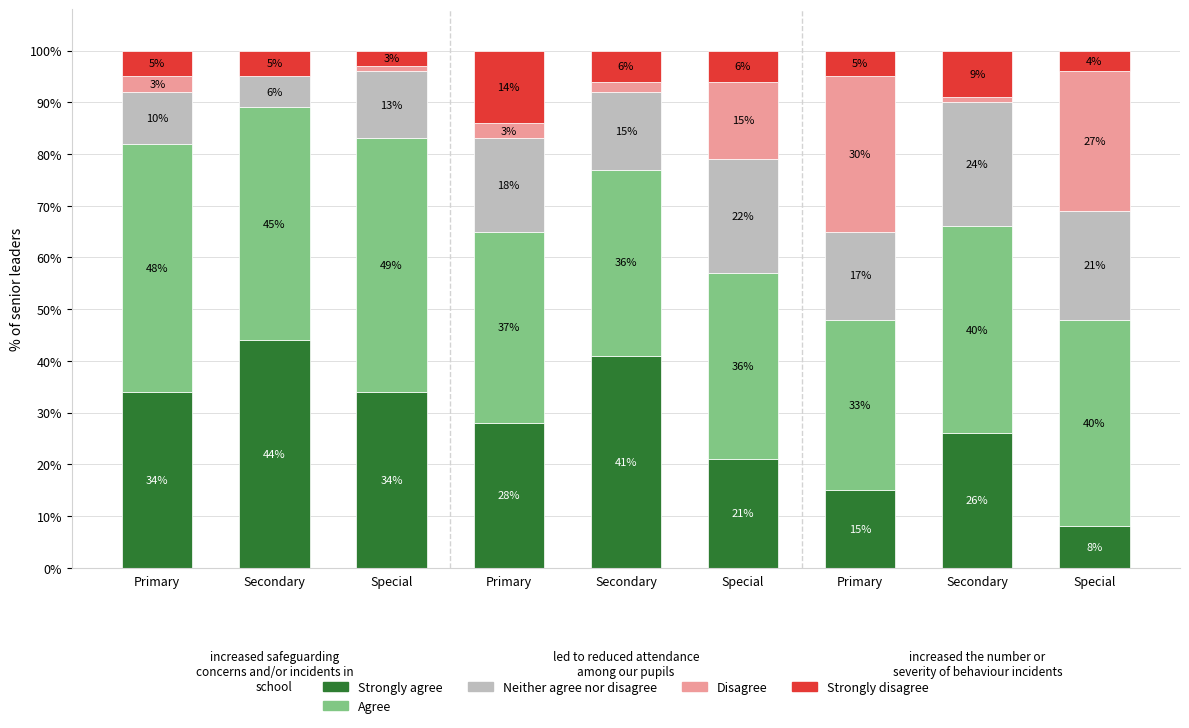

What value does the Disagree series have at Special?

1